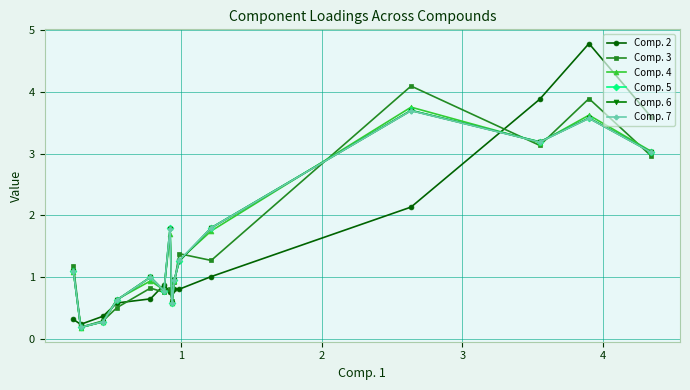

Which series ends up on top after the final intersection of Comp. 2 and Comp. 5?

Comp. 5